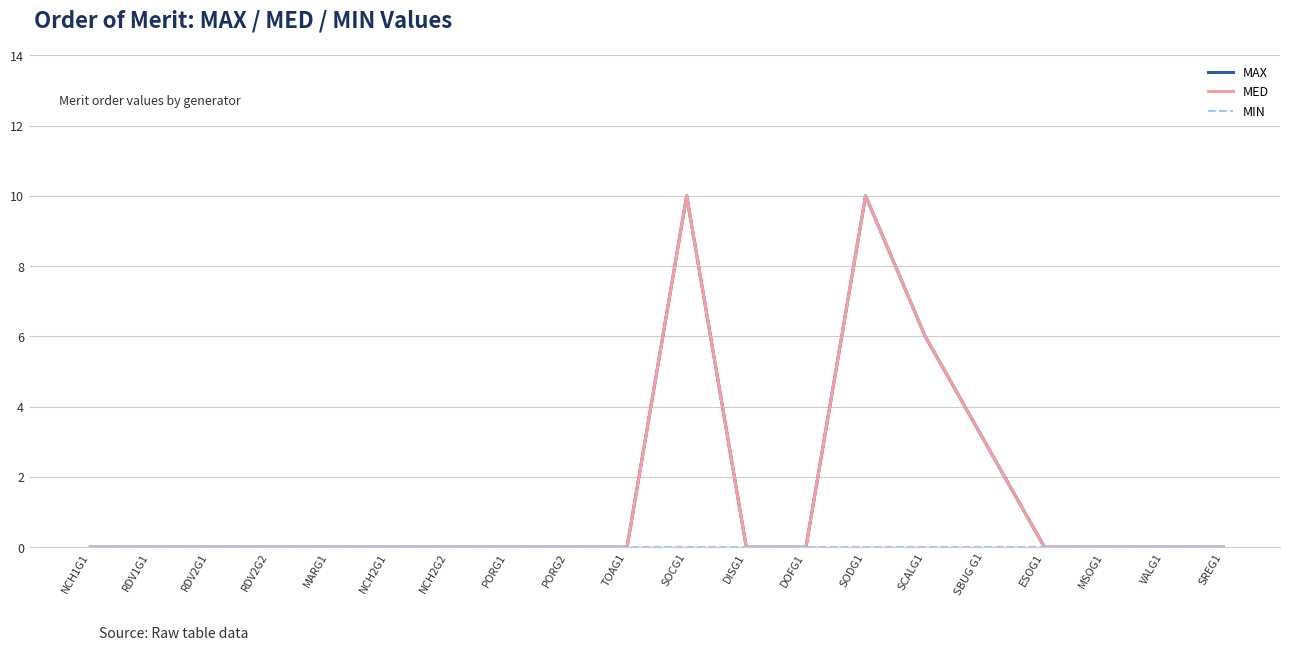

Rank the series by their maximum value, from highest to lowest.

MAX, MED, MIN